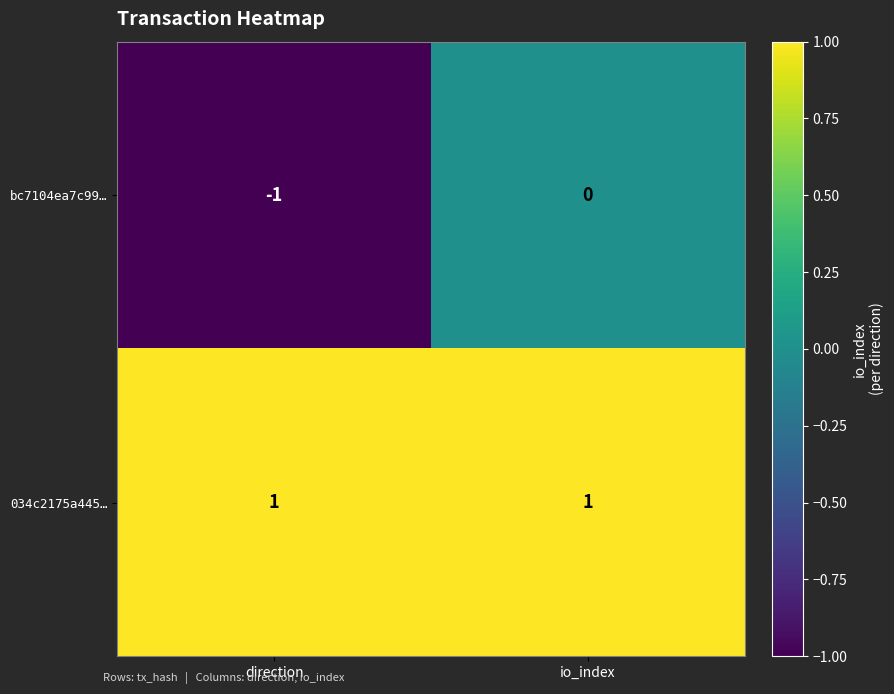

Reading left to right, extract all data points from this chart.

bc7104ea7c99…: direction=-1	io_index=0
034c2175a445…: direction=1	io_index=1